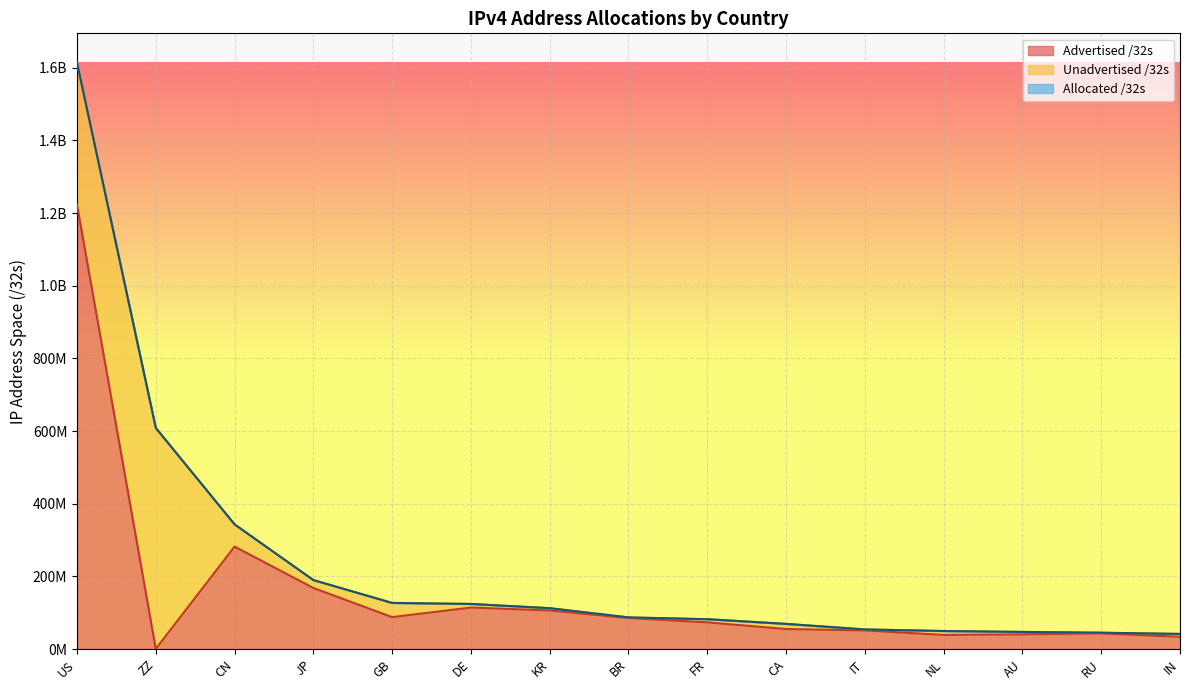

What value does the Advertised /32s series have at NL, to the nearest 50?

38962300